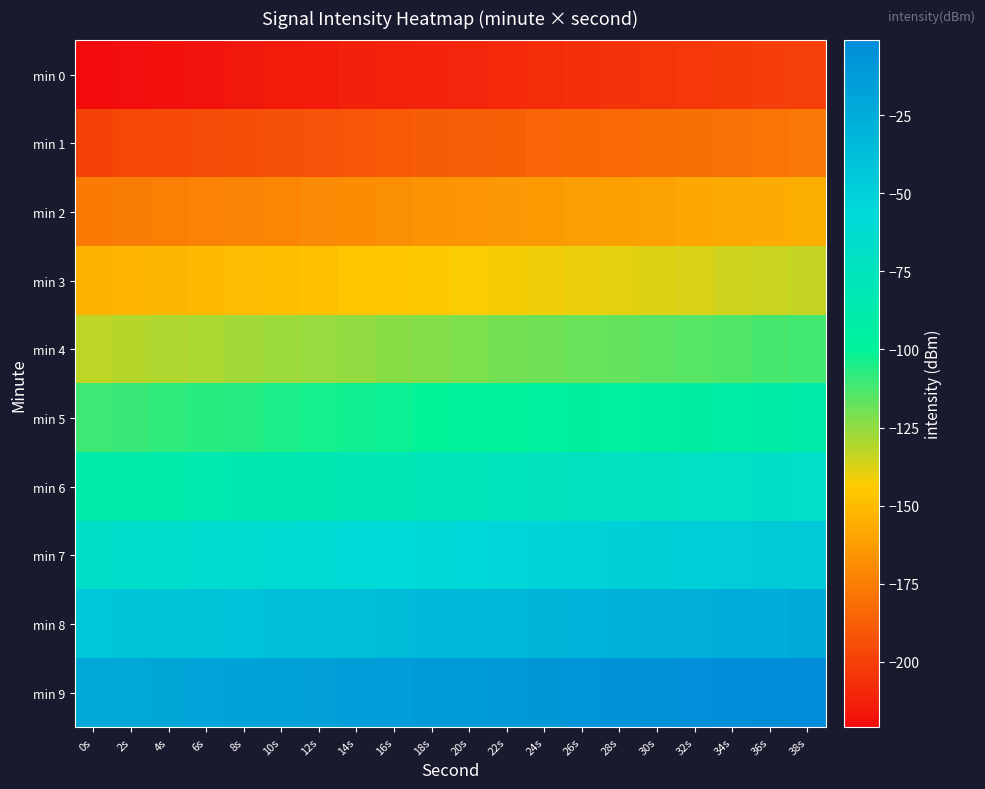

Rank the series at 20s from highest to lowest value.

min 9, min 8, min 7, min 6, min 5, min 4, min 3, min 2, min 1, min 0